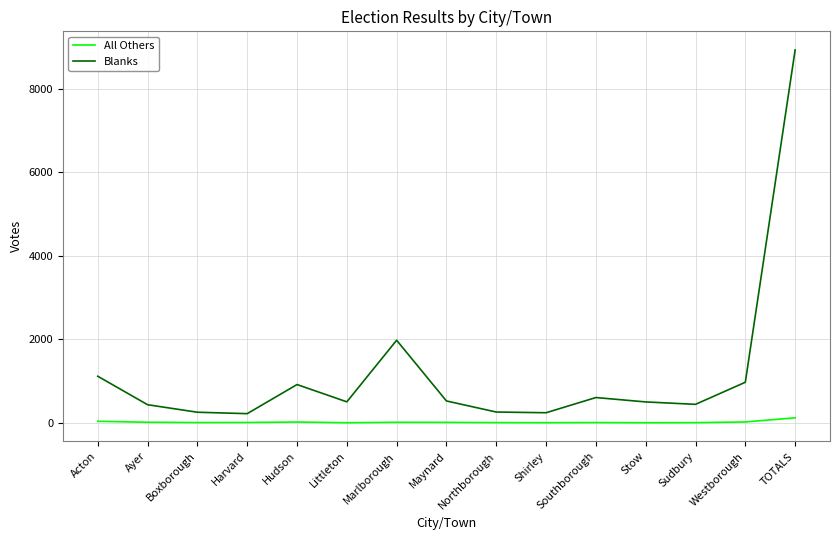

Which series has the largest range (max minus min)?

Blanks